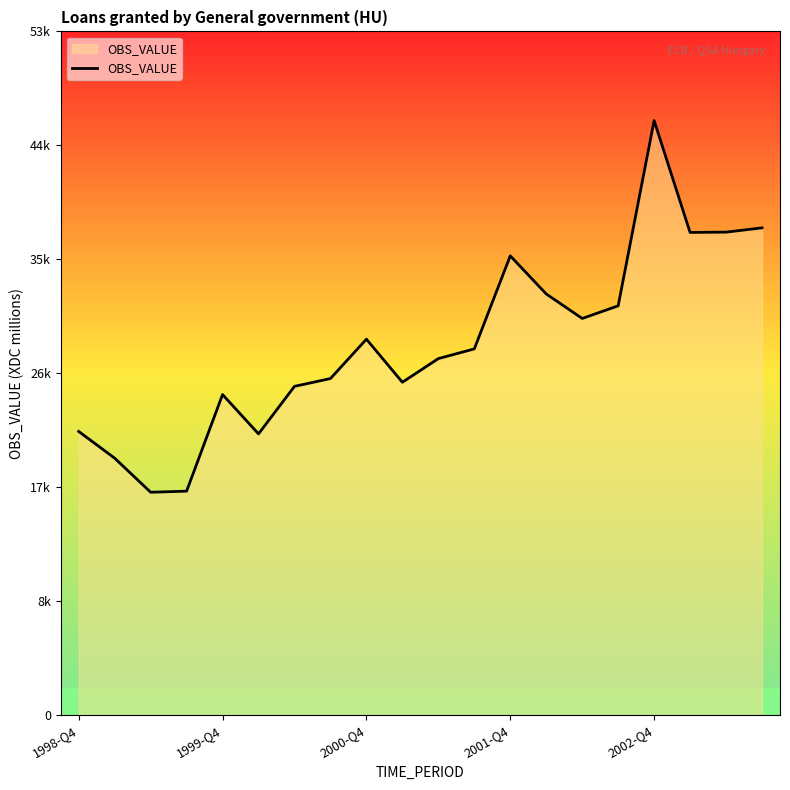

Does the chart display data point markers on the line(s)?

No